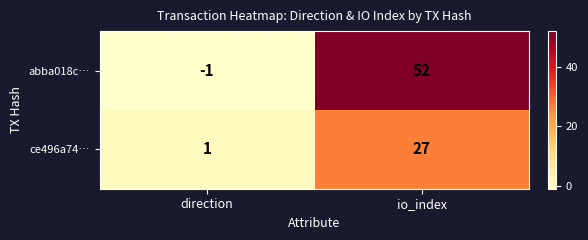

Which series has the widest spread of values?

abba018c…